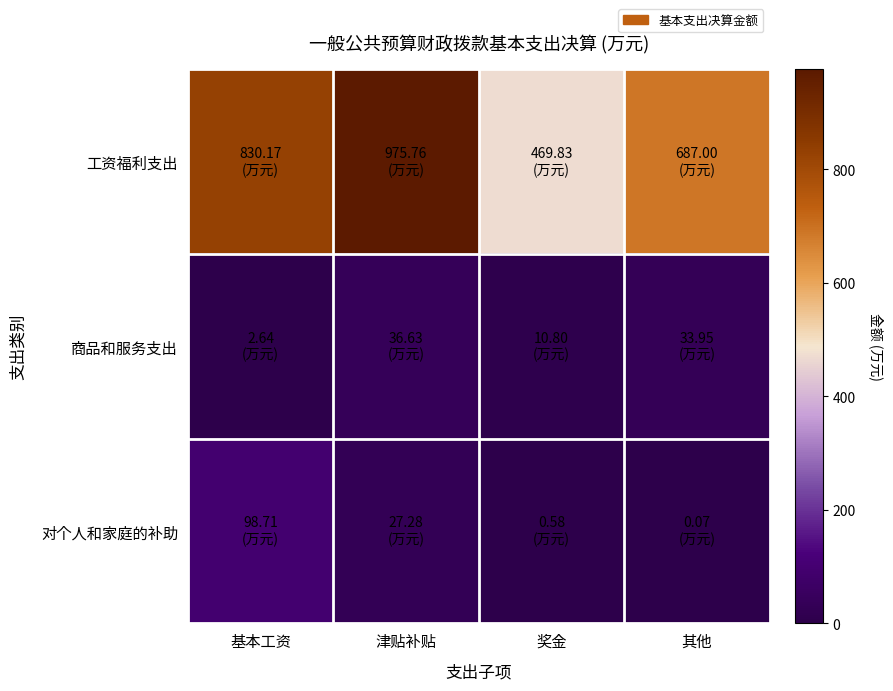

At which category does the chart reach its minimum across all series?

其他